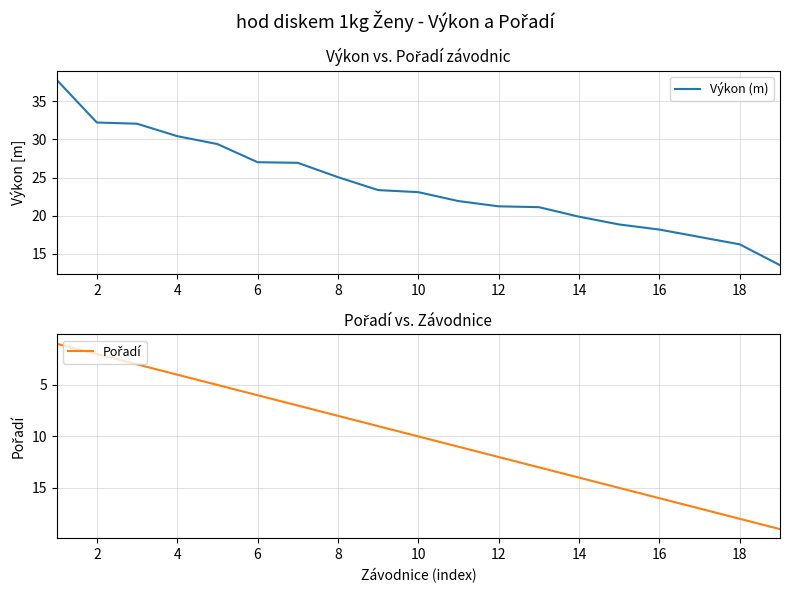

True or false: Pořadí and Výkon (m) cross at least once.

True